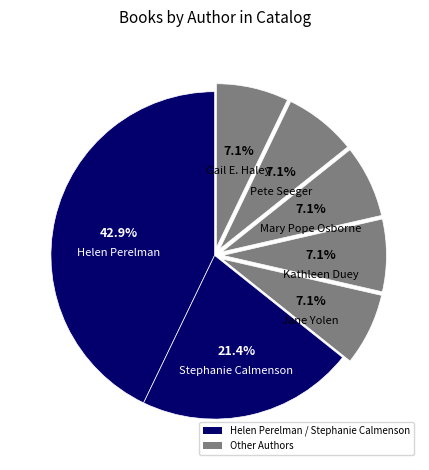

How many slices are in this pie chart?

7